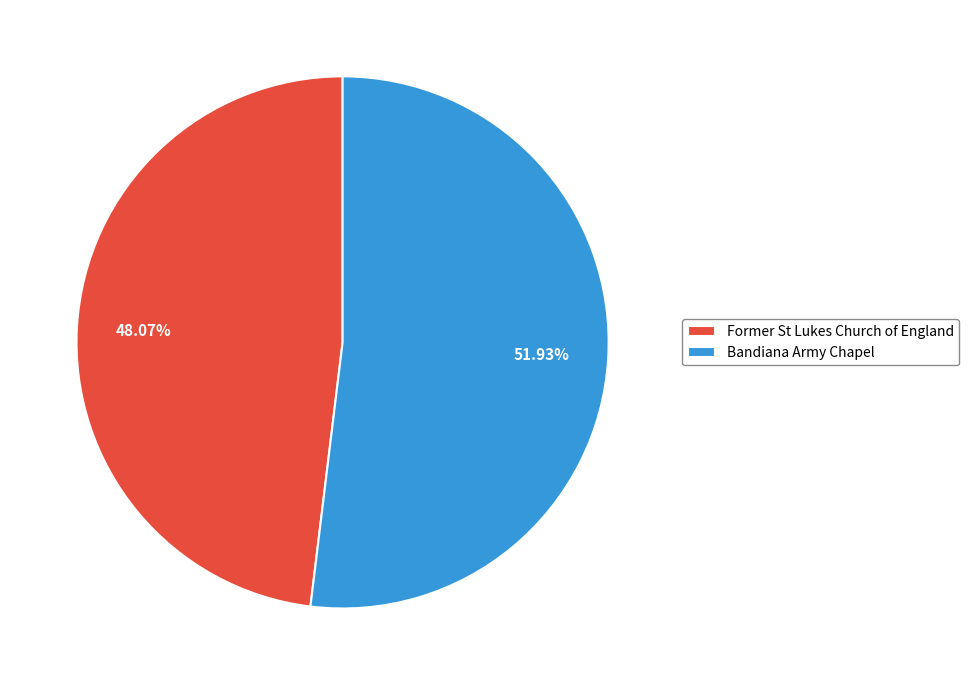

Is there a majority slice in this chart?

Yes